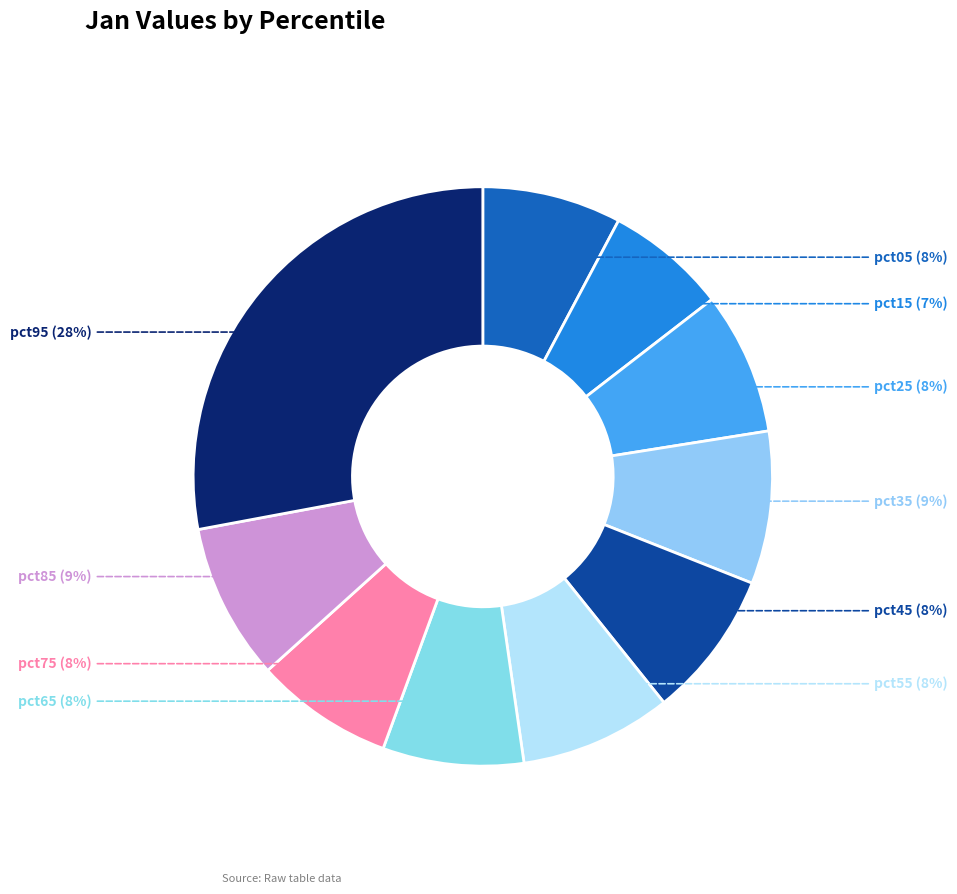

Does any single category account for the majority?

No